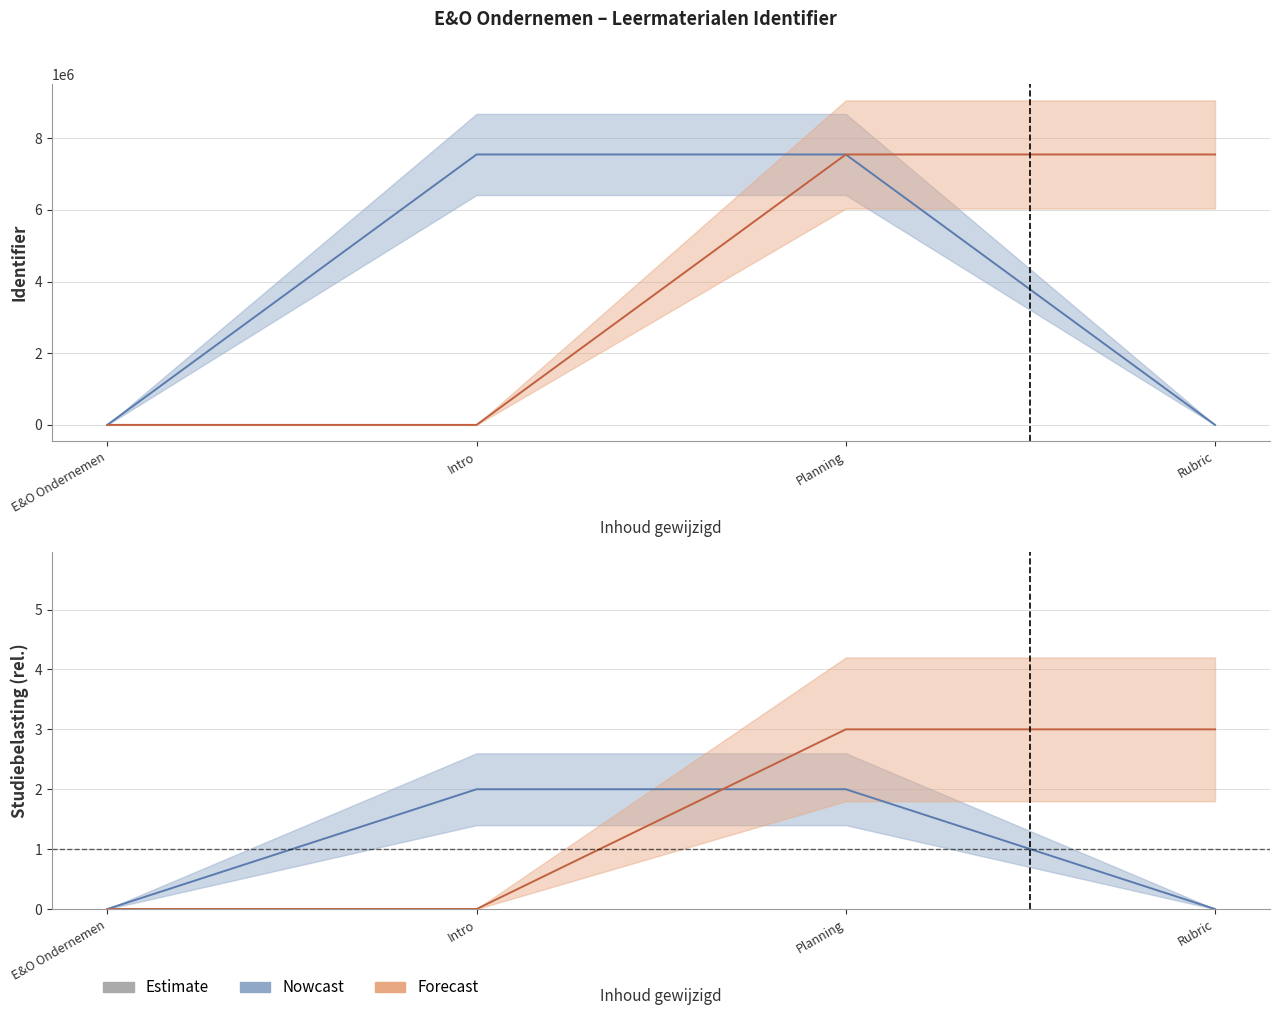

What is the difference between the values at E&O Ondernemen and Intro?

7549582